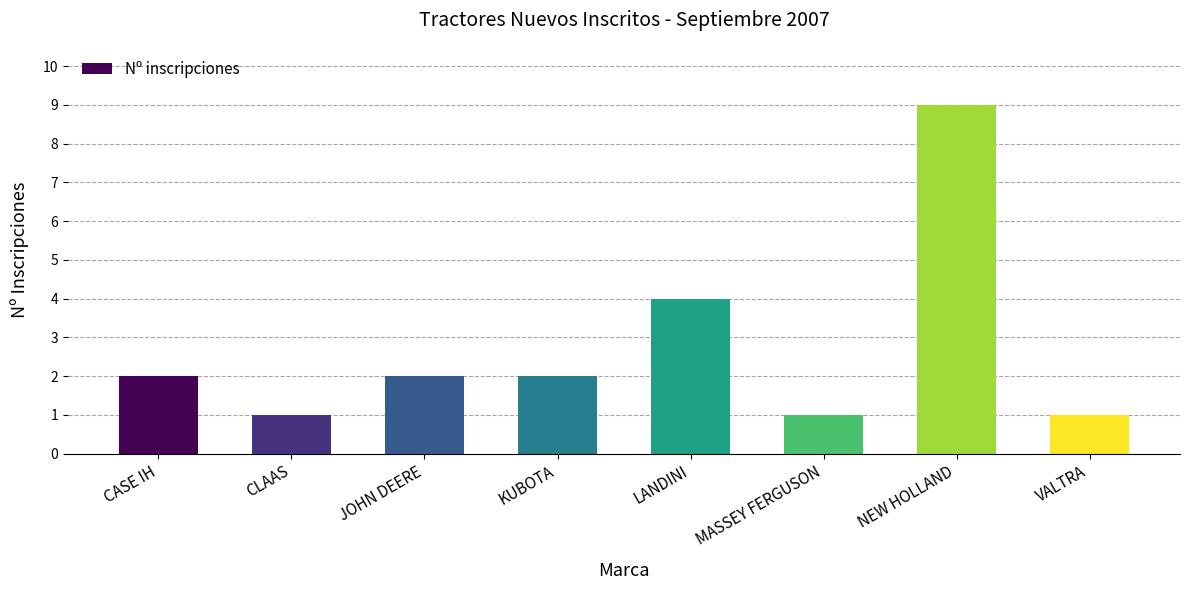

What is the label of the 5th bar from the right?

KUBOTA